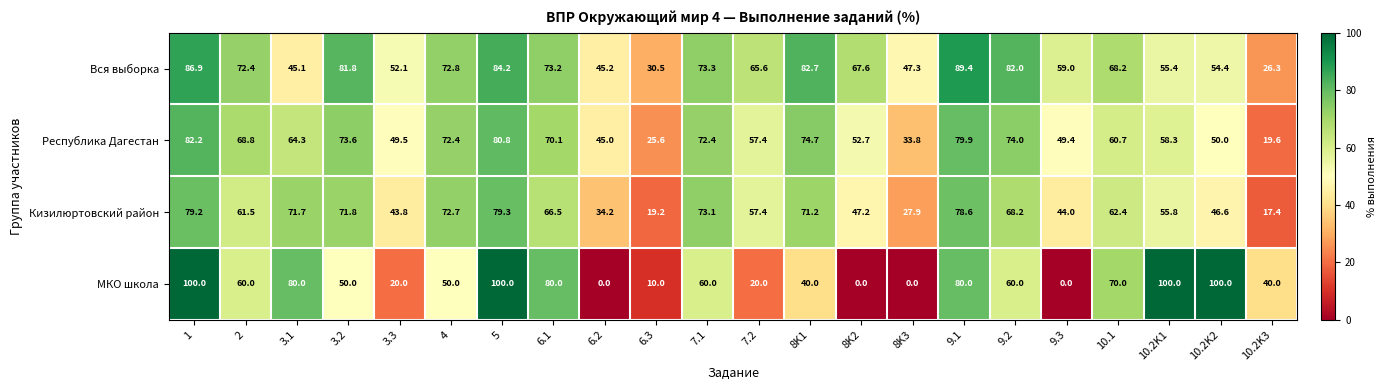

Is it true that Кизилюртовский район equals 57.4 at 7.2?

True